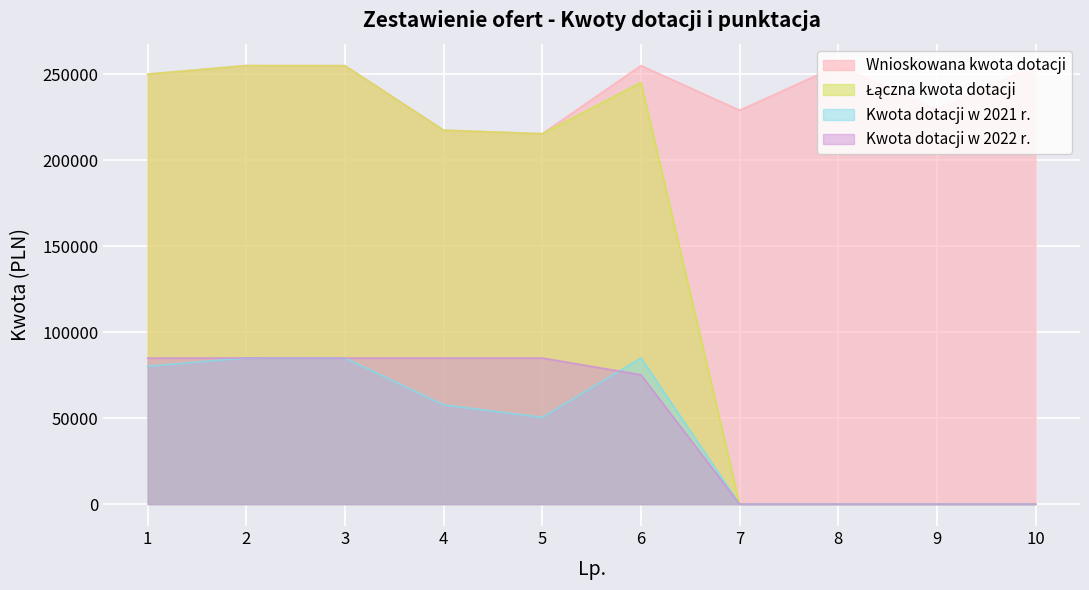

True or false: Kwota dotacji w 2022 r. and Łączna kwota dotacji intersect in this chart.

False